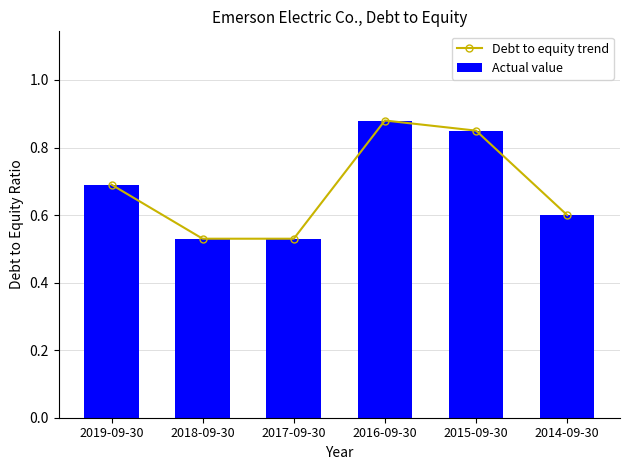

The value of Debt to equity trend at 2016-09-30 is 0.9. True or false?

True